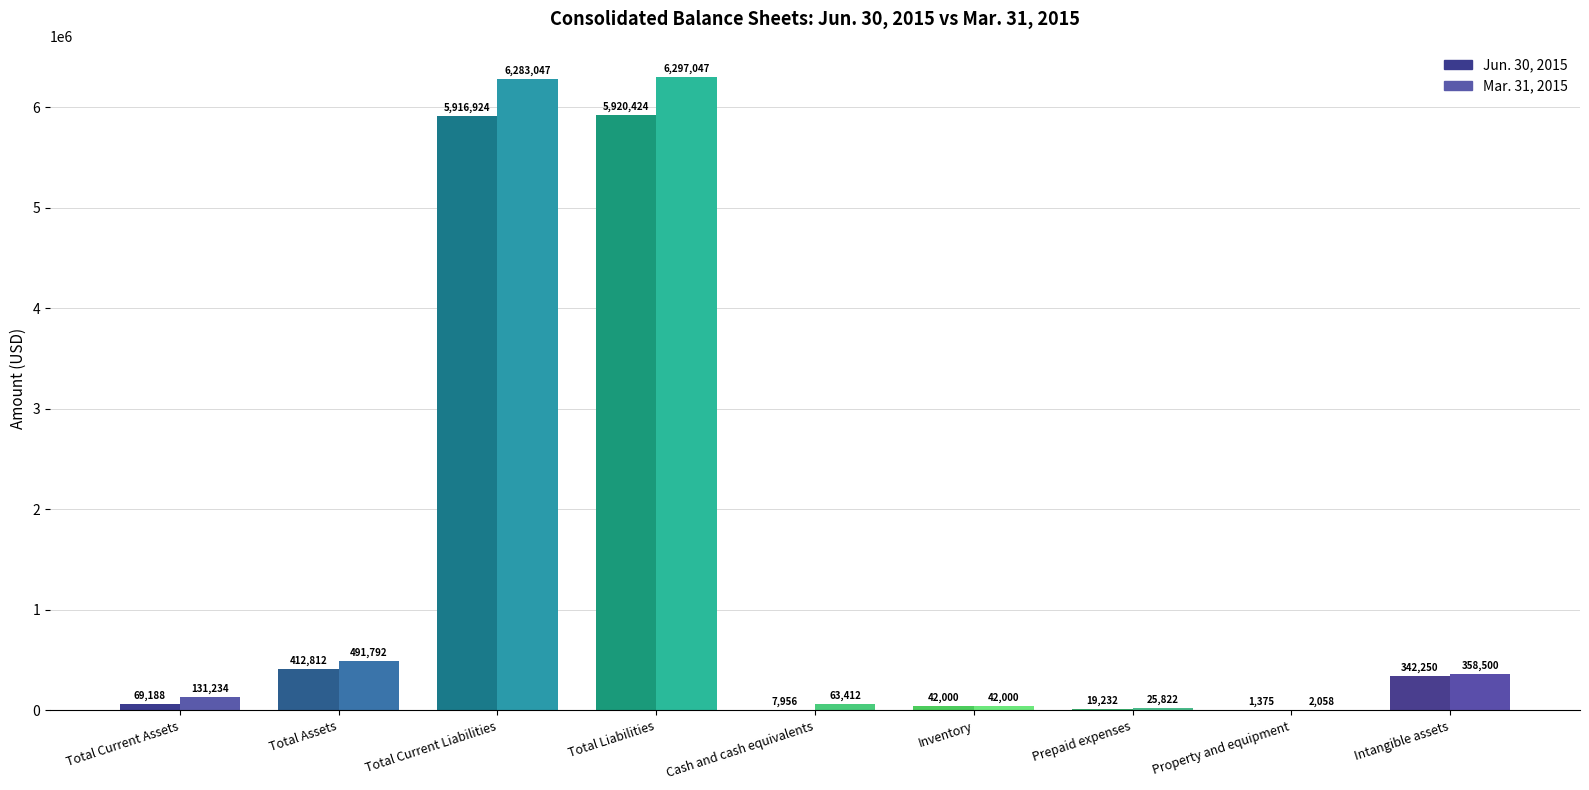

What is the label of the 4th bar from the right?

Inventory